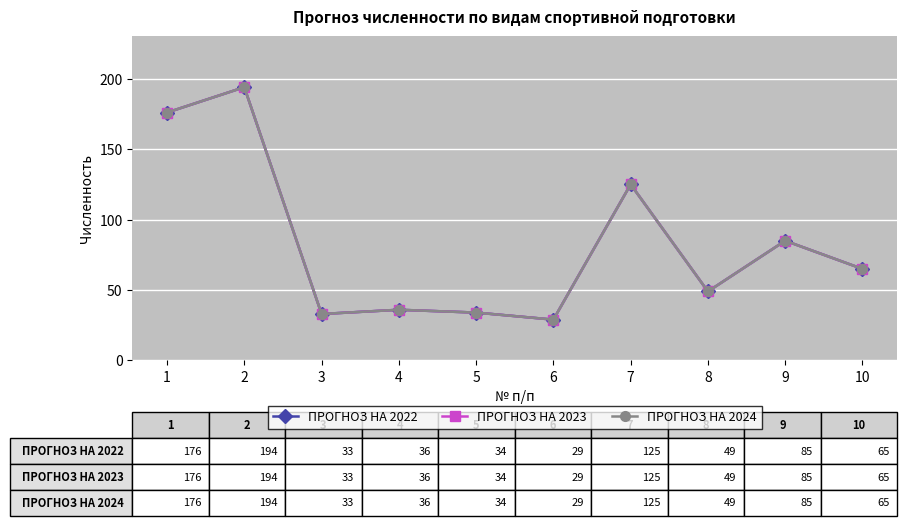

Reading right to left, extract all data points from this chart.

ПРОГНОЗ НА 2022: 65	85	49	125	29	34	36	33	194	176
ПРОГНОЗ НА 2023: 65	85	49	125	29	34	36	33	194	176
ПРОГНОЗ НА 2024: 65	85	49	125	29	34	36	33	194	176